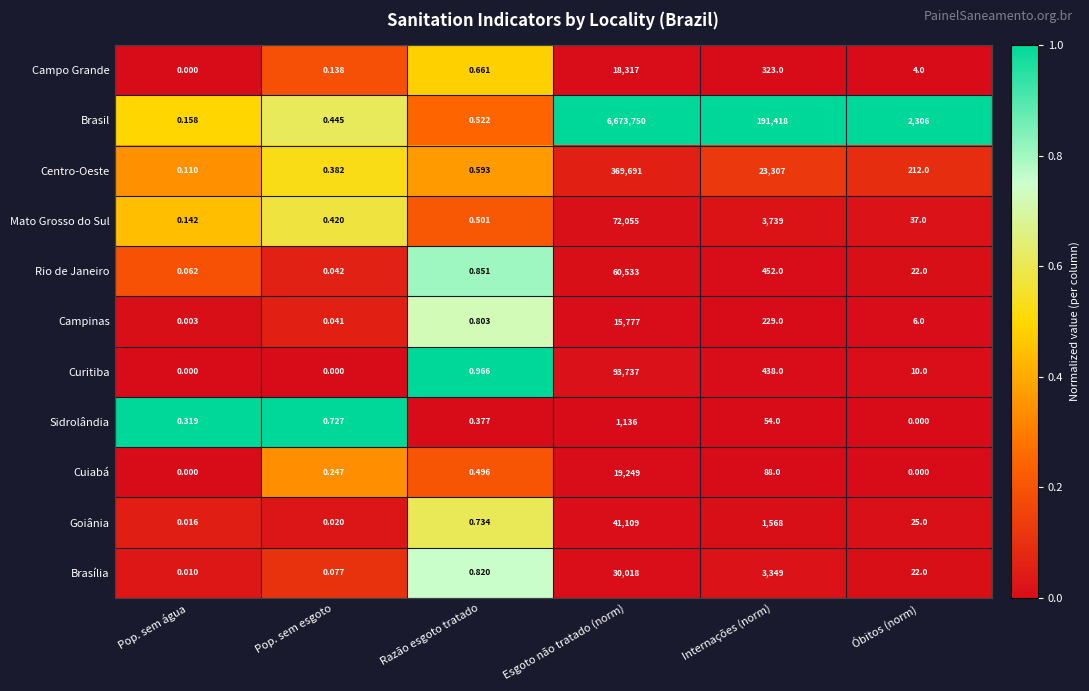

Rank the categories by Rio de Janeiro value from highest to lowest.

Esgoto não tratado (norm), Internações (norm), Óbitos (norm), Razão esgoto tratado, Pop. sem água, Pop. sem esgoto